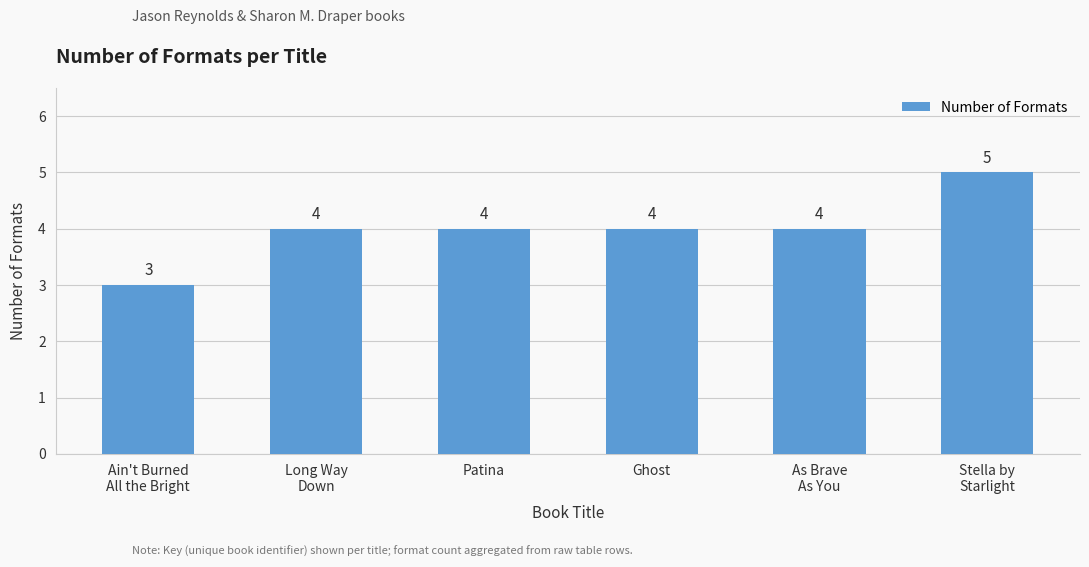

Are the bars horizontal?

No